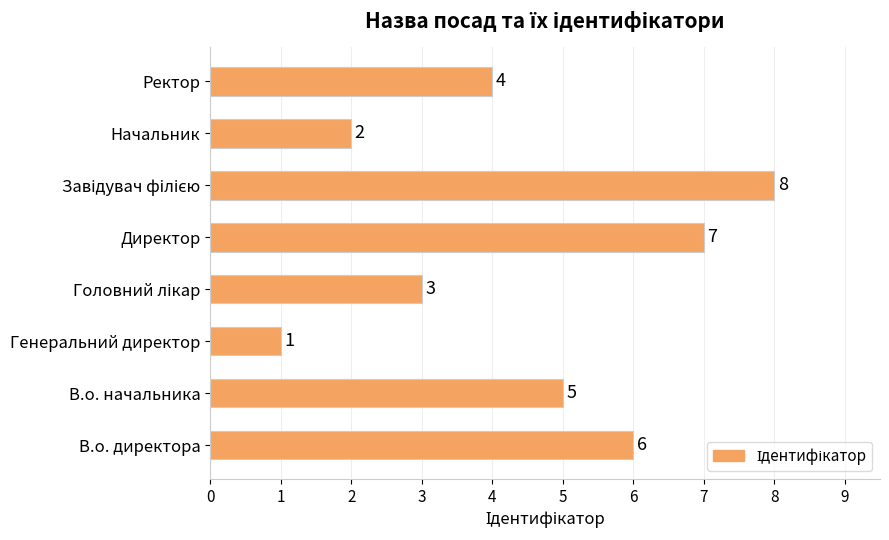

What is the maximum value shown in the chart?

8